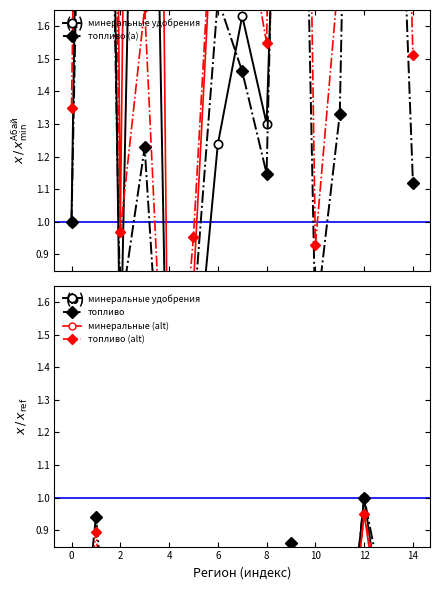

At which category is the sum across all series the highest?

12